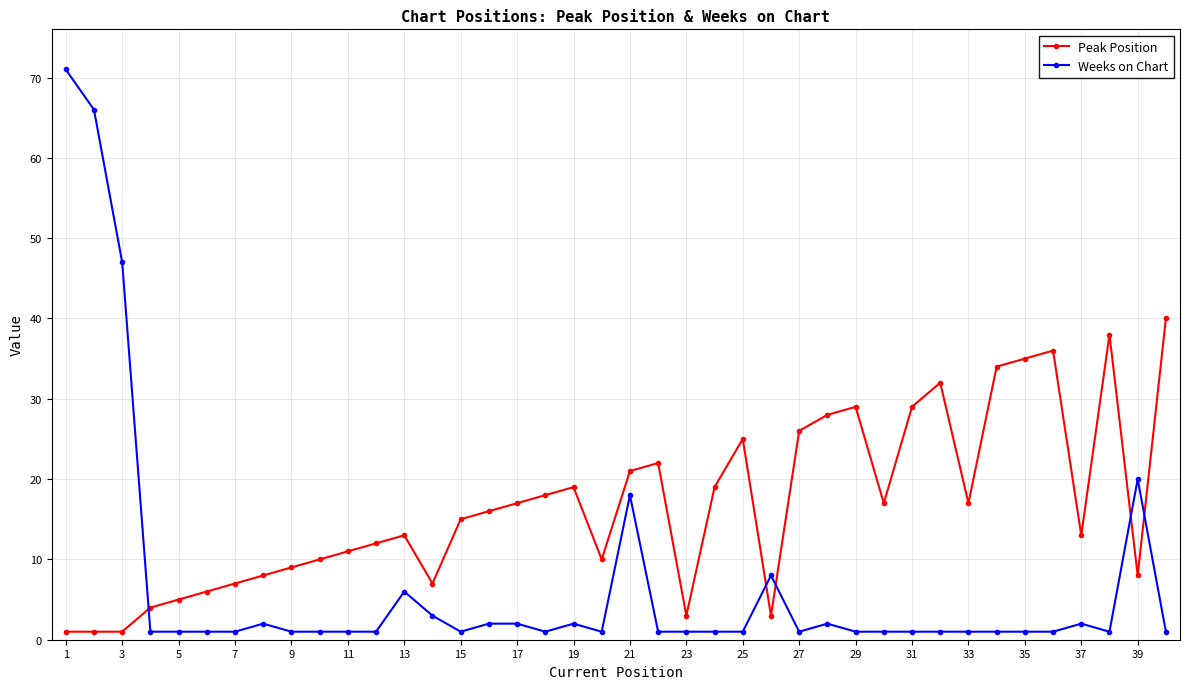

How many times do Peak Position and Weeks on Chart cross each other?

5